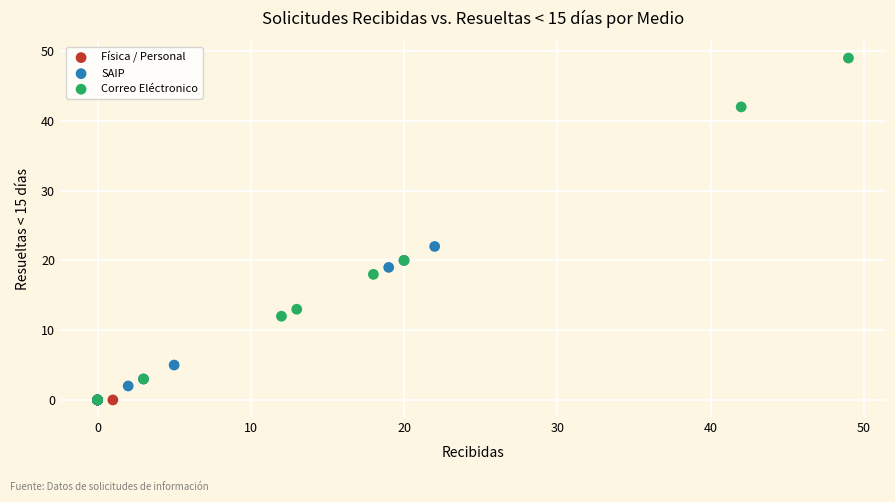

Which series reaches the maximum Y coordinate?

Correo Eléctronico